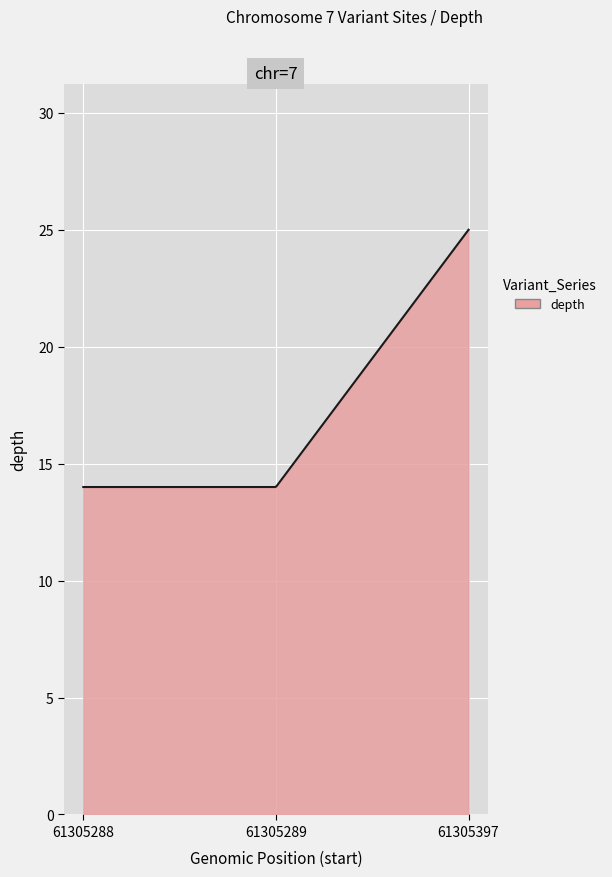

What is the smallest value displayed?

14.0